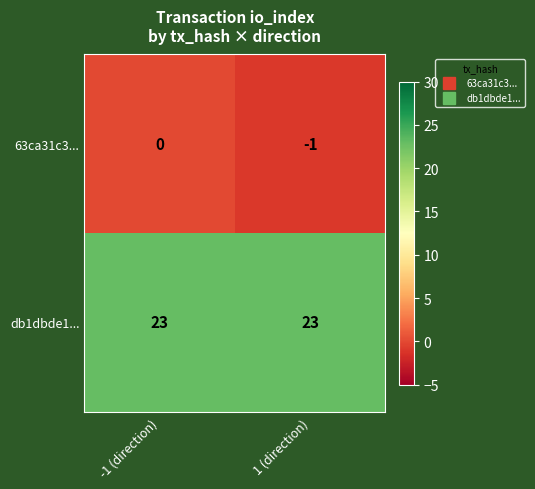

Rank the series at -1 (direction) from highest to lowest value.

db1dbde1..., 63ca31c3...